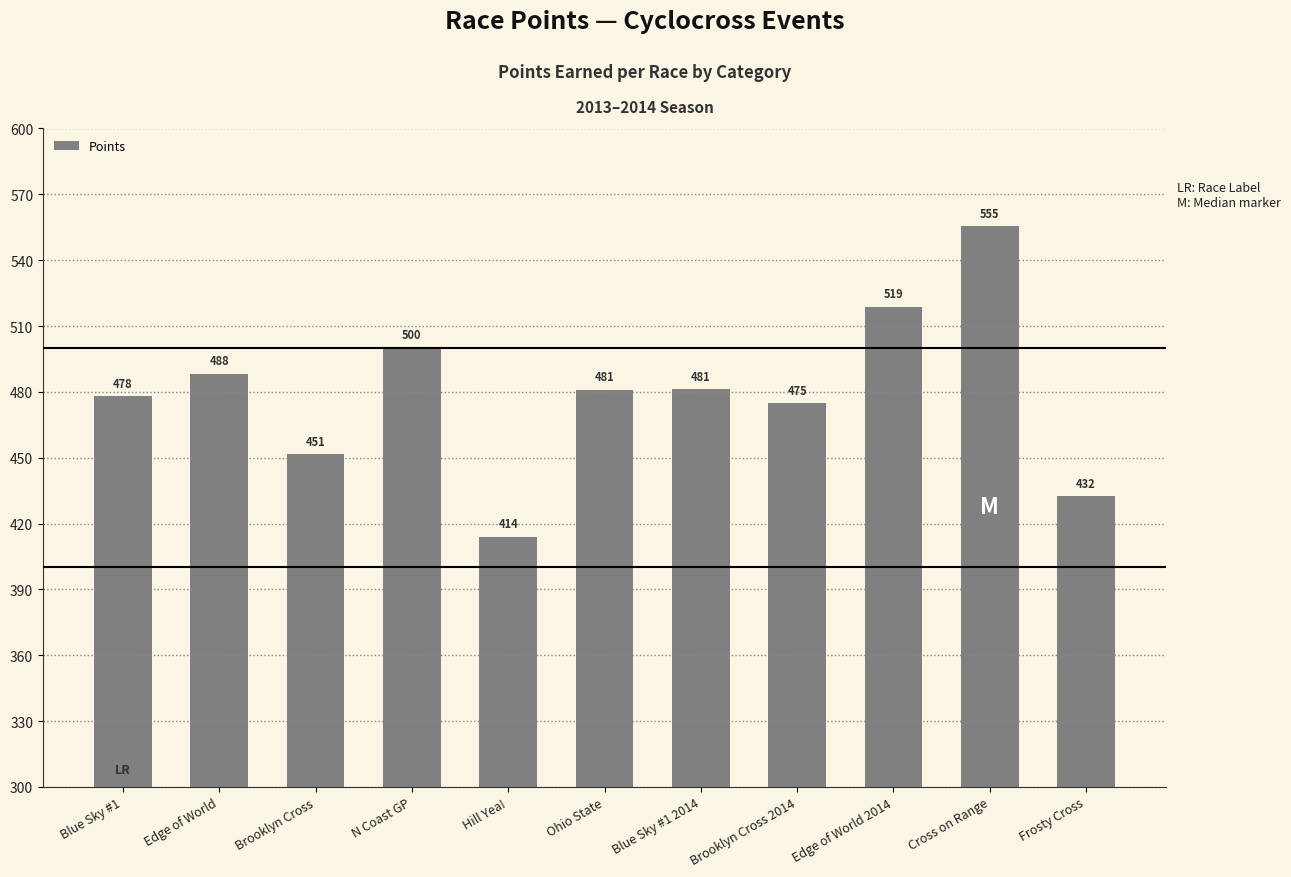

The chart shows a value of 518.7 at Edge of World 2014. True or false?

True